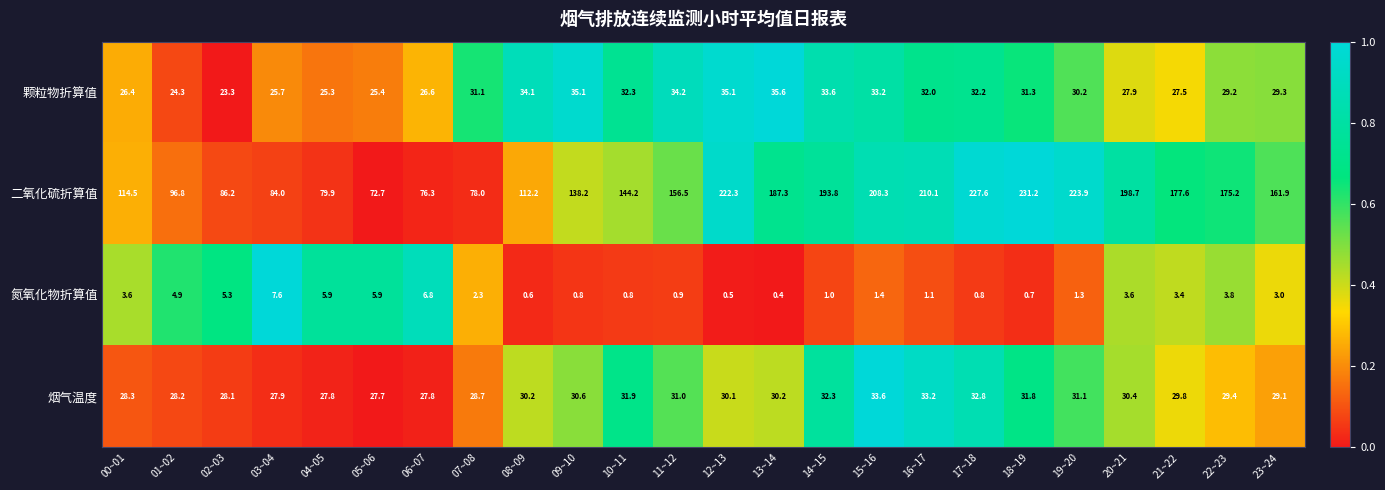

What is the difference between the 烟气温度 values at 10~11 and 14~15?

0.4